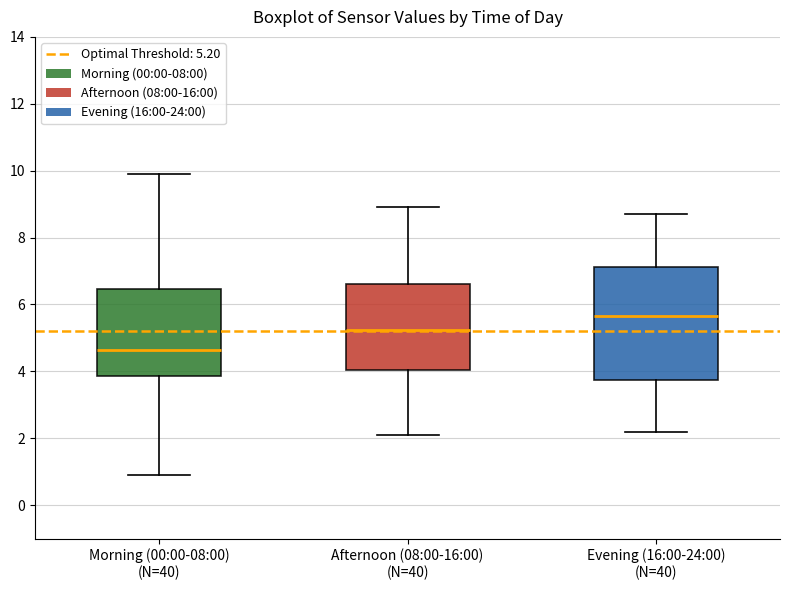

Reading left to right, read every box against the y-axis: the position of its median line, the range the box covers, and the ends of its whiskers. The values are not printed on the chart, so give them approximately, as read against the axis.

Morning (00:00-08:00) (N=40): median 4.6, box 3.8 to 6.4, whiskers 1.0 to 10.0
Afternoon (08:00-16:00) (N=40): median 5.2, box 4.0 to 6.6, whiskers 2.2 to 9.0
Evening (16:00-24:00) (N=40): median 5.6, box 3.8 to 7.2, whiskers 2.2 to 8.8